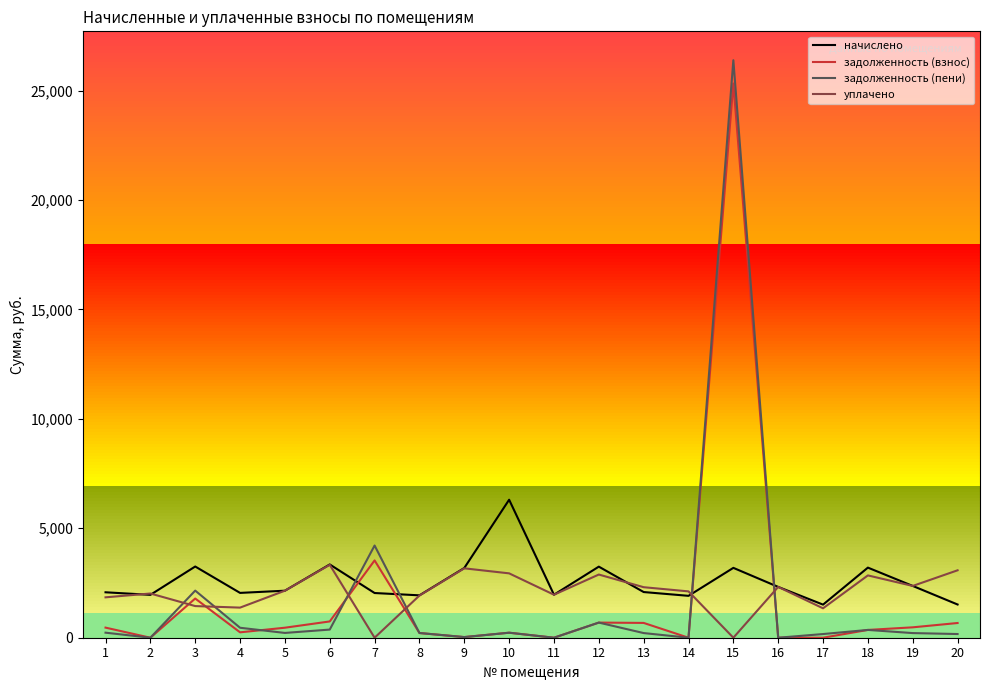

What is the total value across all series at 16?

4642.6